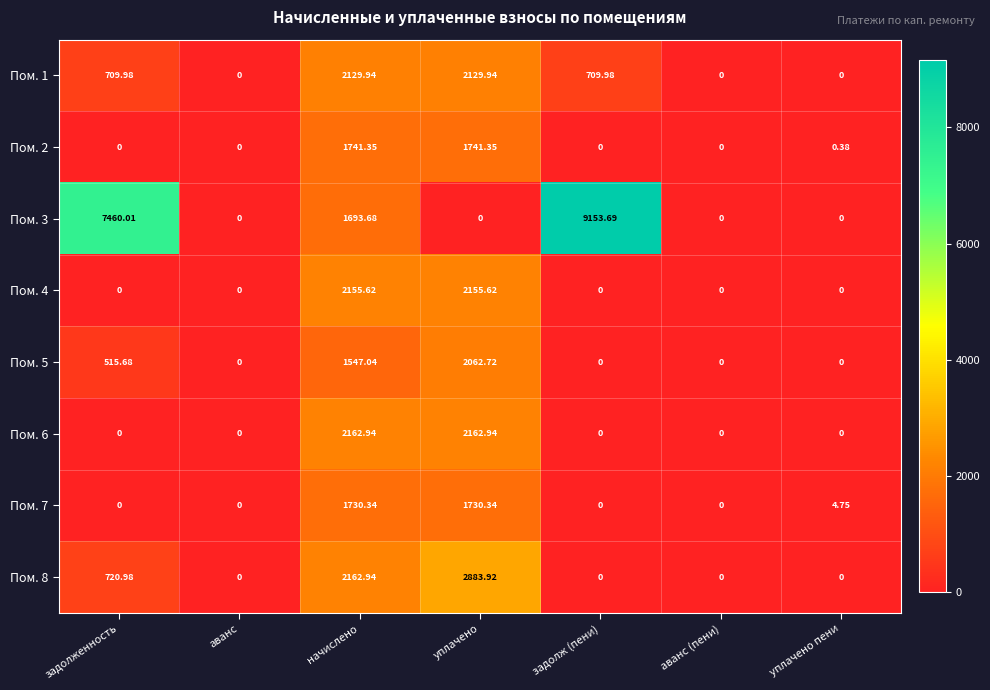

What is the difference between the highest and lowest values at задолженность?

7460.0